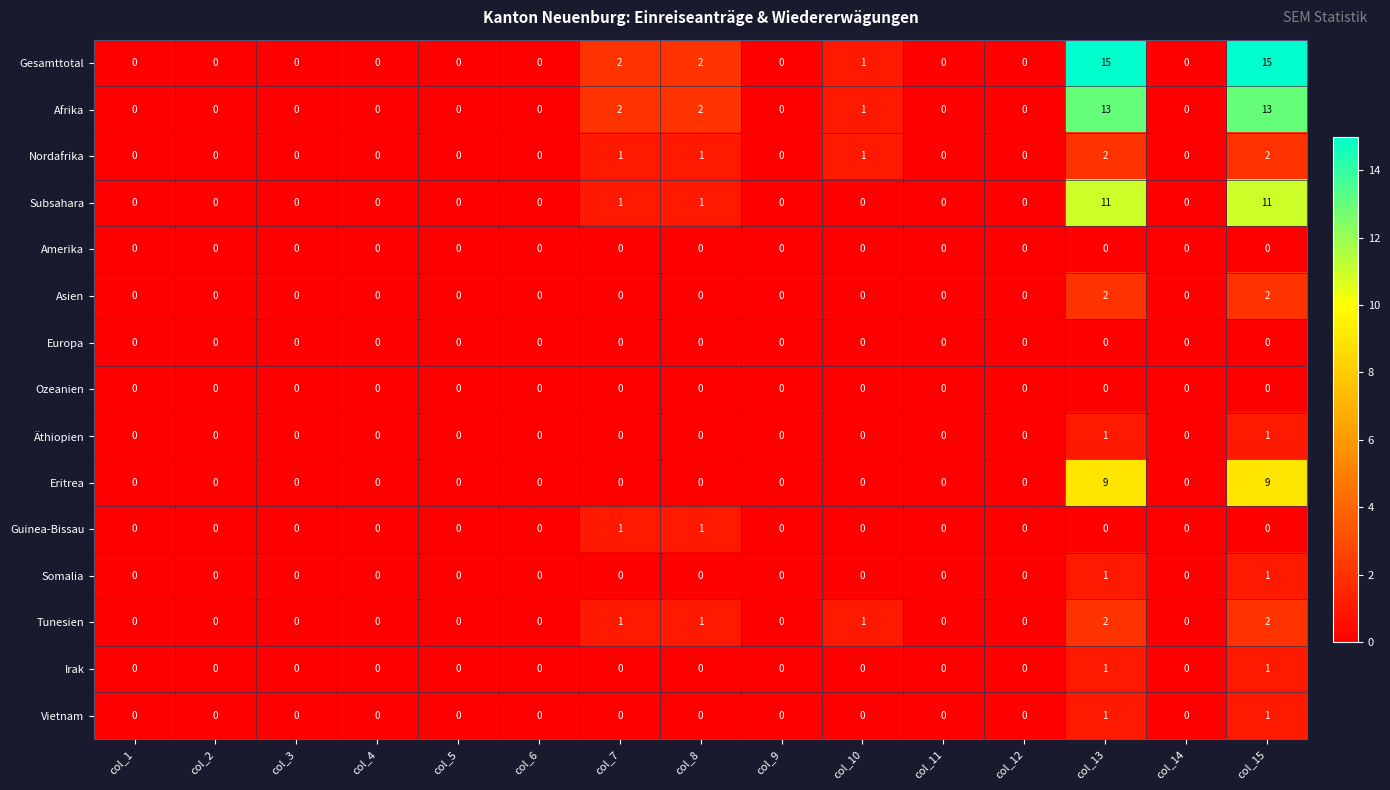

Is it true that Tunesien equals 2 at col_15?

True